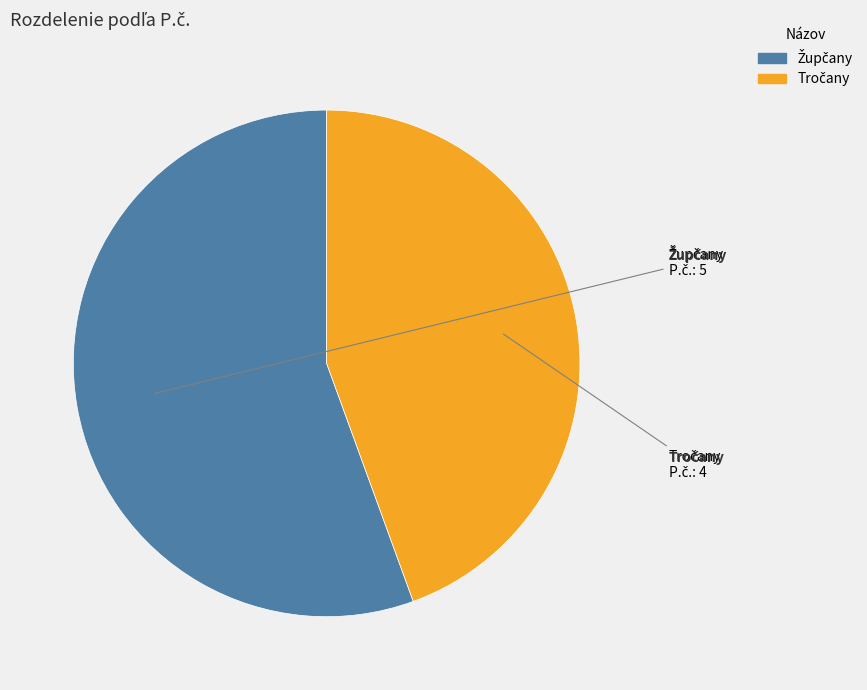

Is the sum of Župčany and Tročany greater than half?

Yes